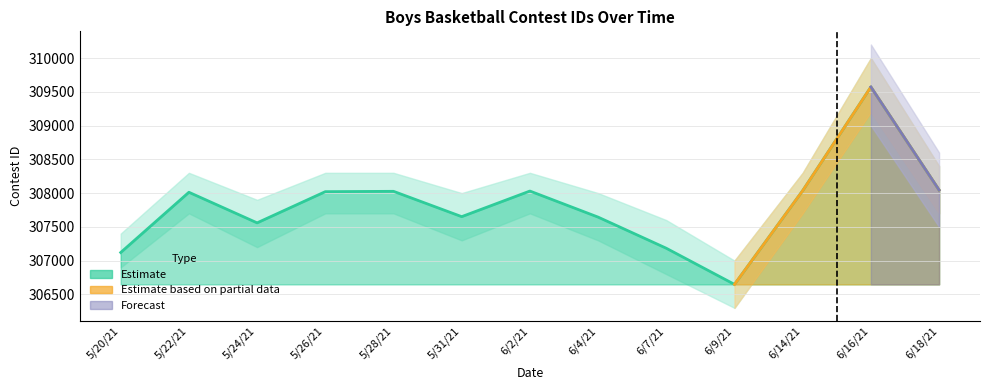

What is the label of the 4th point from the left?

5/26/21